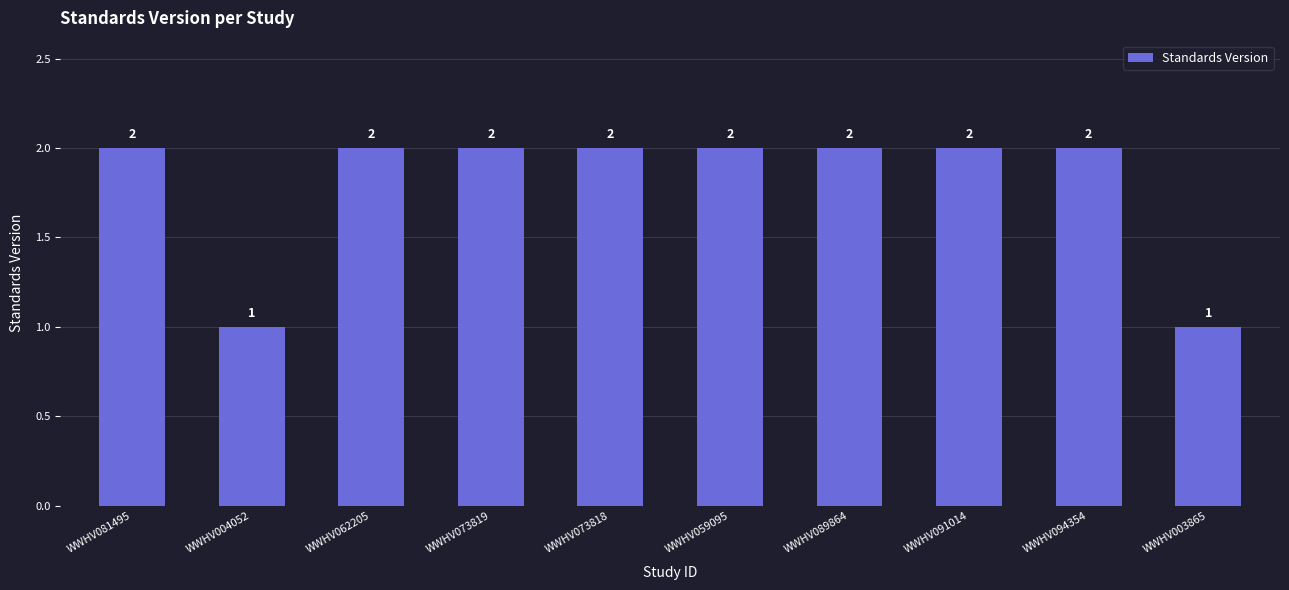

Reading right to left, list all the values displayed in this chart.

WWHV003865=1	WWHV094354=2	WWHV091014=2	WWHV089864=2	WWHV059095=2	WWHV073818=2	WWHV073819=2	WWHV062205=2	WWHV004052=1	WWHV081495=2